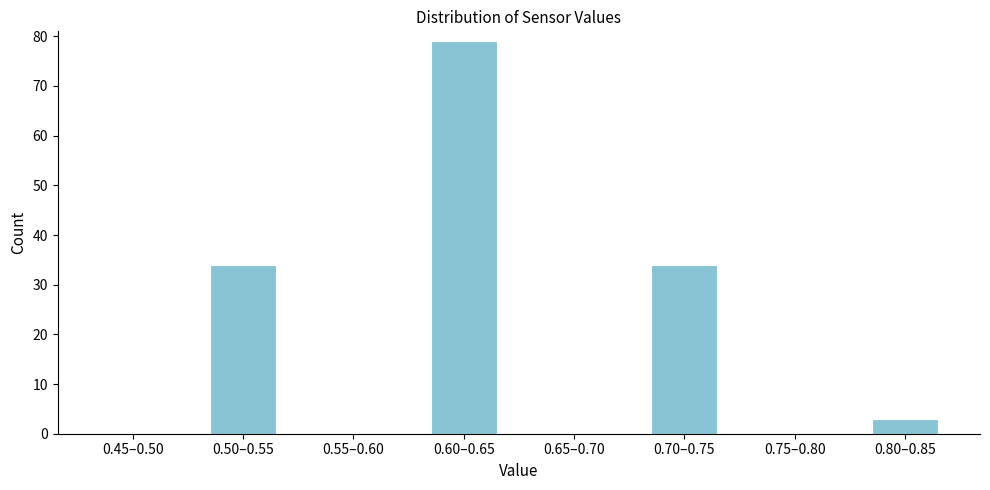

Reading left to right, extract all data points from this chart.

0.45–0.50=0	0.50–0.55=34	0.55–0.60=0	0.60–0.65=79	0.65–0.70=0	0.70–0.75=34	0.75–0.80=0	0.80–0.85=3